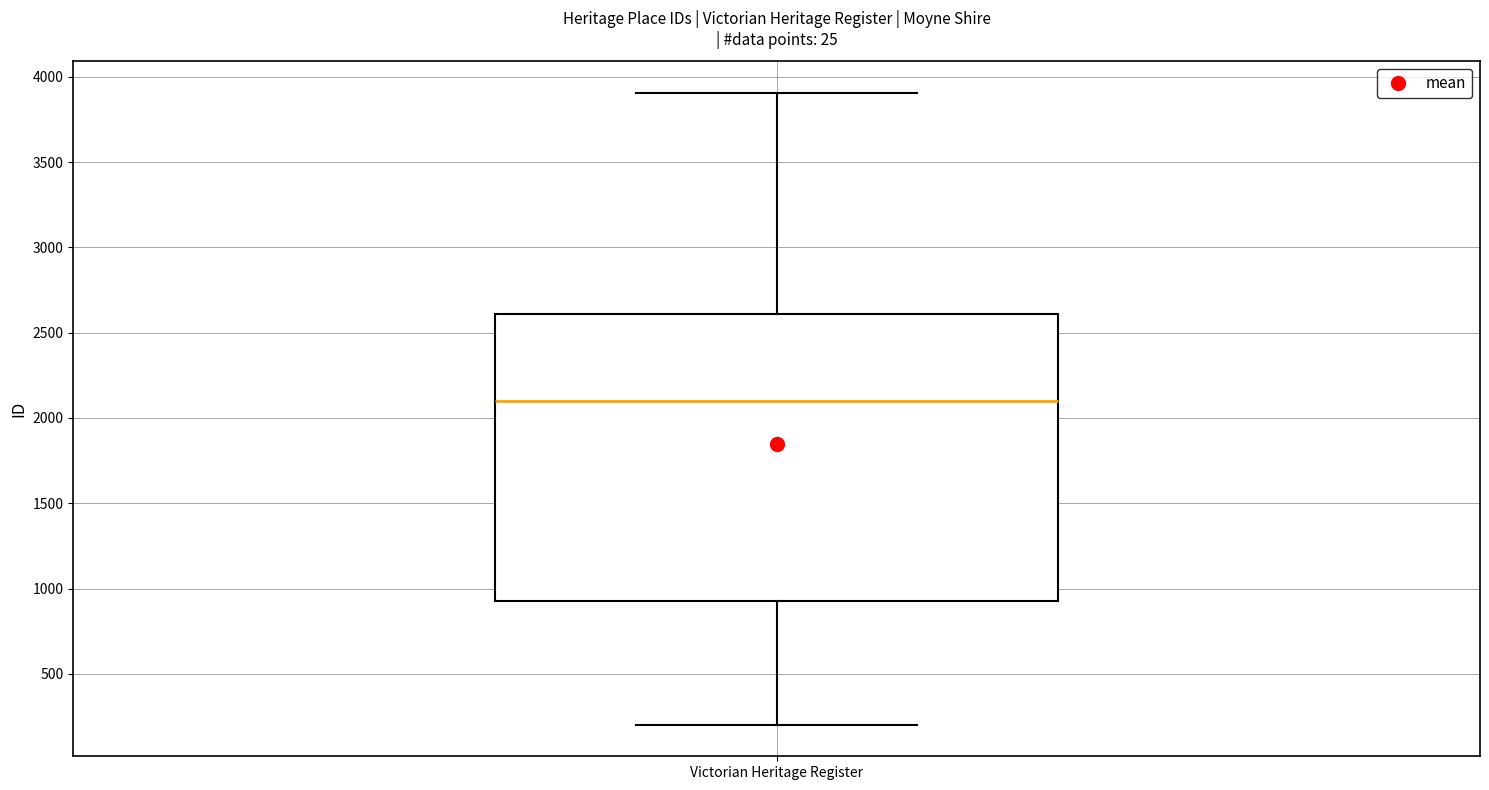

Read this box plot against the y-axis: the position of the median line, the range covered by the box, and the ends of both whiskers. The values are not printed on the chart, so give them approximately, as read against the axis.

median 2100, box 950 to 2600, whiskers 200 to 3900